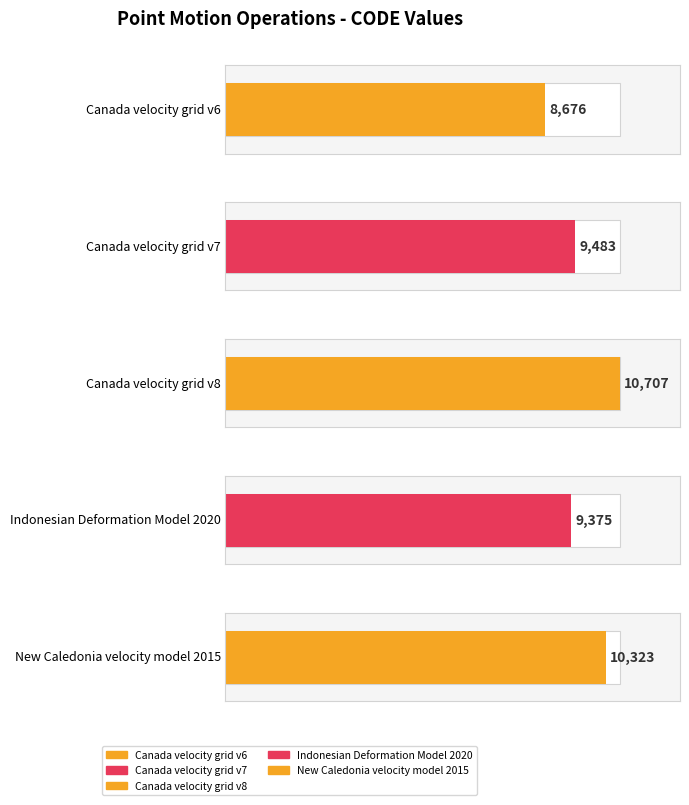

What is the greatest value displayed?

10707